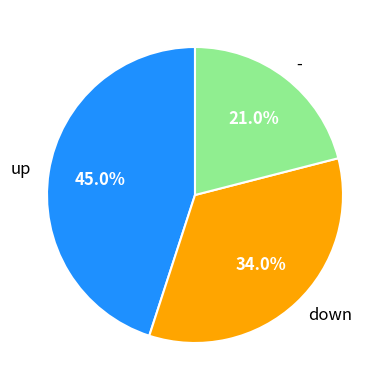

Which category has the biggest portion of the pie?

up